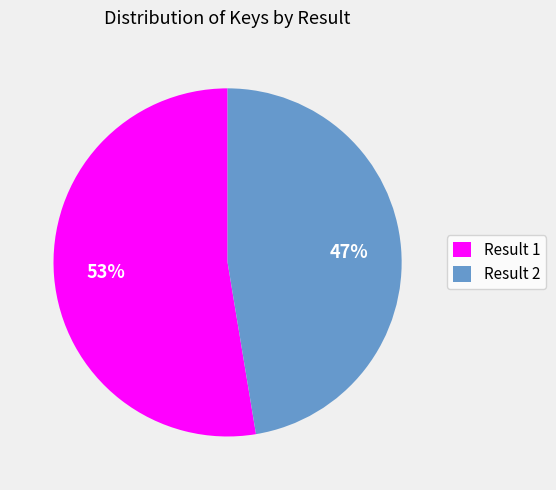

To the nearest percent, what portion does Result 2 represent?

47%